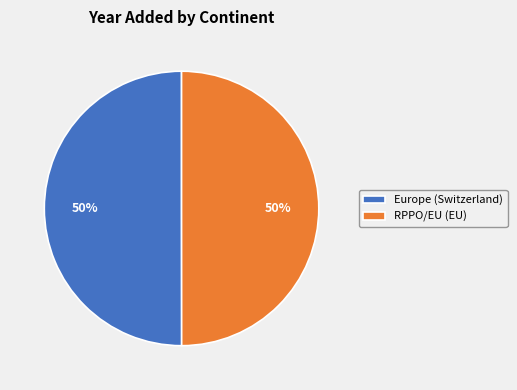

What is the ratio of the value at RPPO/EU (EU) to the value at Europe (Switzerland)?

1.0